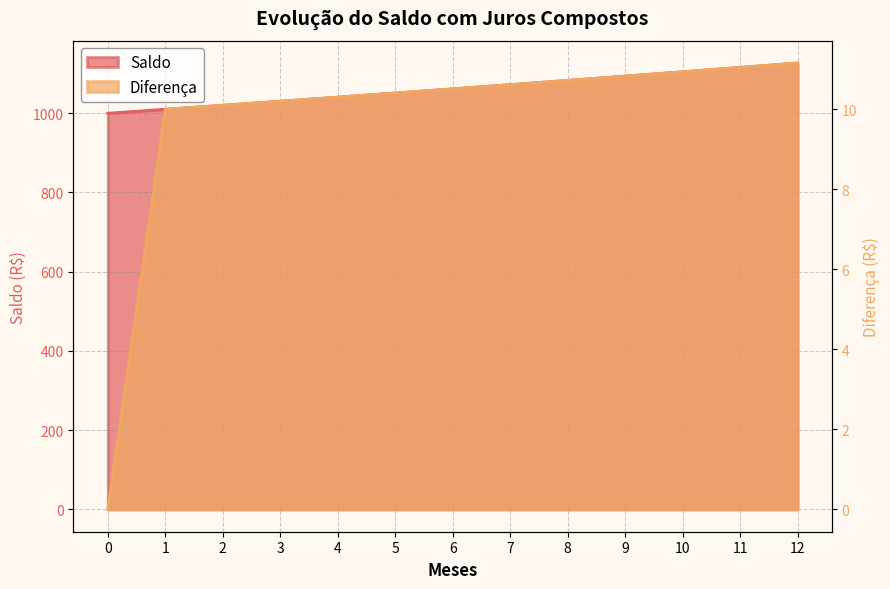

True or false: Diferença and Saldo cross at least once.

False